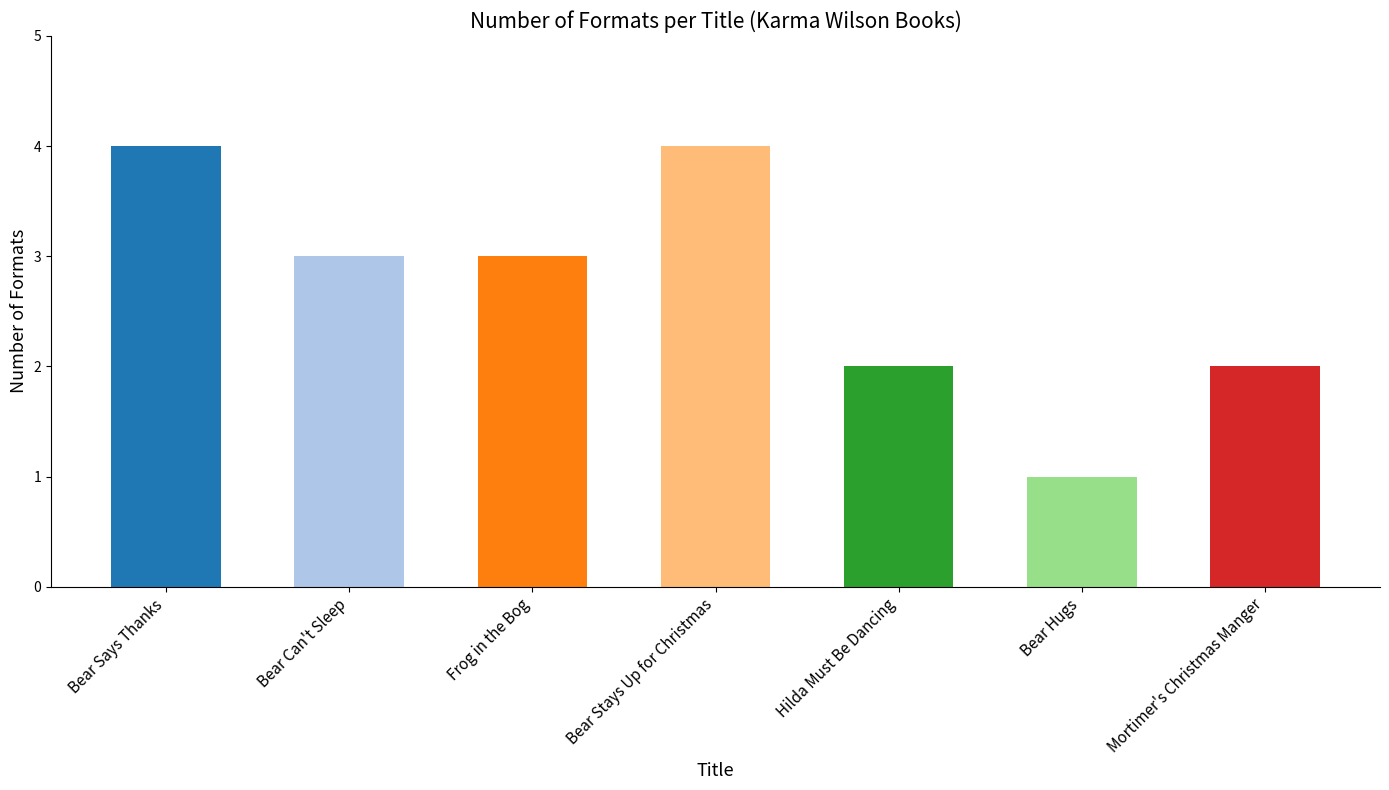

Are the bars grouped side by side (vs. stacked)?

No